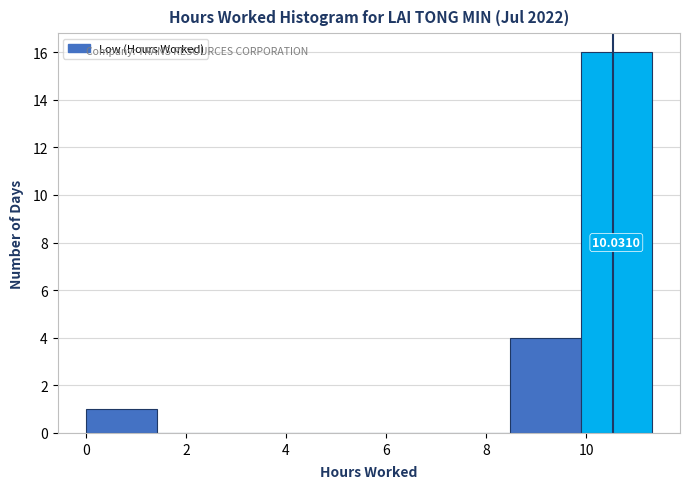

Over which range of the x-axis is the bar tallest?

9.8 to 11.4